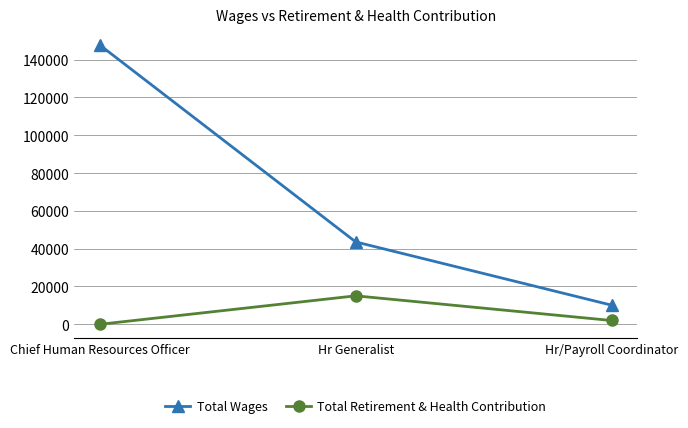

How many lines are shown in the chart?

2